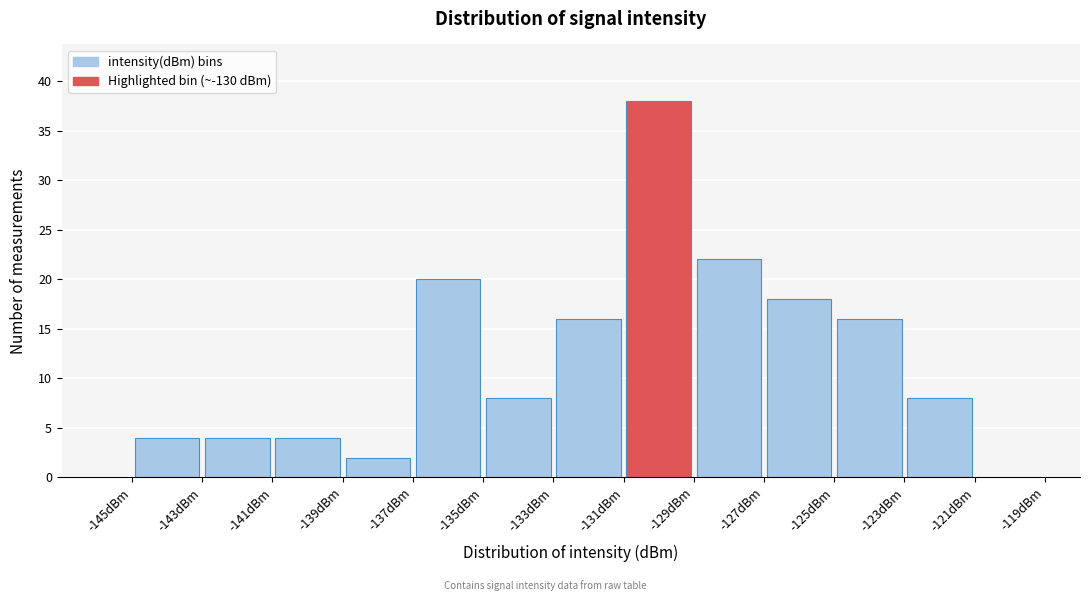

Reading left to right, transcribe this chart: for each bar, give the range it covers on the x-axis and its height. The values are not printed on the chart, so give them approximately, as read against the axis.

-145 to -143: 4
-143 to -141: 4
-141 to -139: 4
-139 to -137: 2
-137 to -135: 20
-135 to -133: 8
-133 to -131: 16
-131 to -129: 38
-129 to -127: 22
-127 to -125: 18
-125 to -123: 16
-123 to -121: 8
-121 to -119: 0